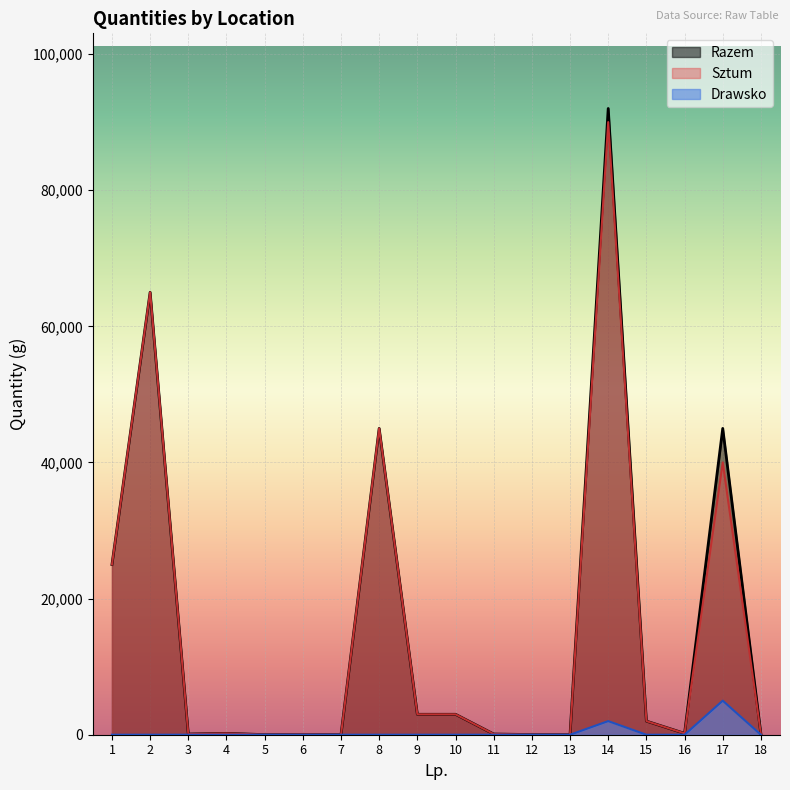

The Drawsko series shows -1587 at 12. True or false?

False